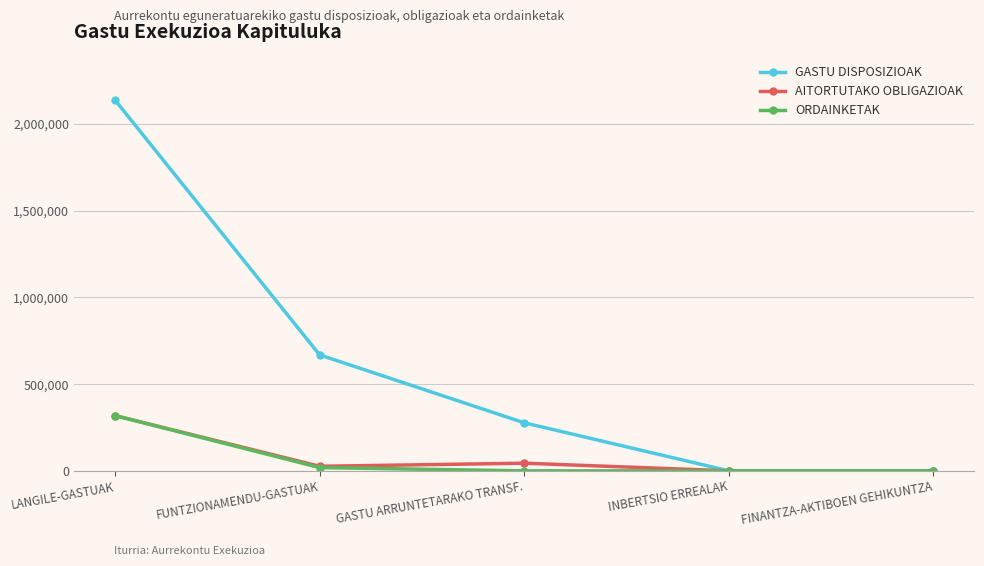

At which label does ORDAINKETAK reach its peak?

LANGILE-GASTUAK